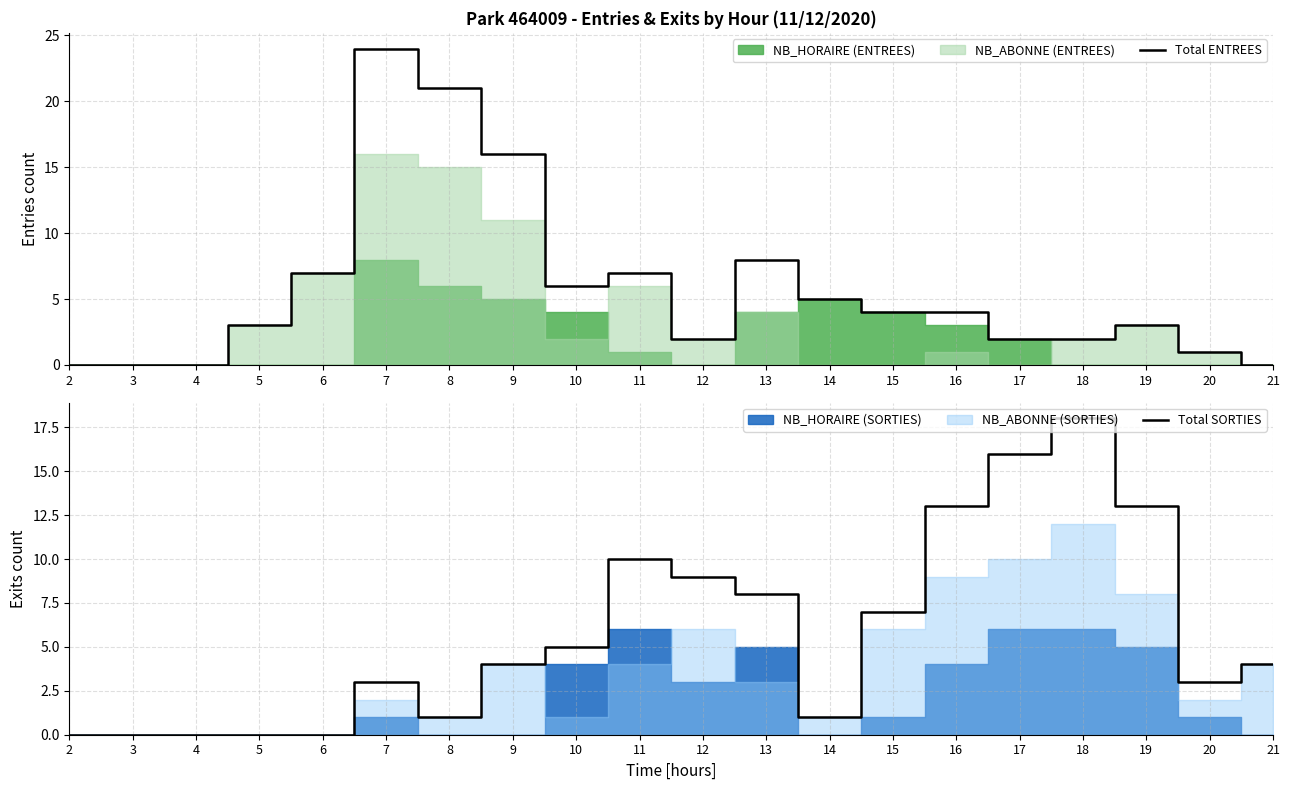

The Total ENTREES series shows 8 at 13. True or false?

True